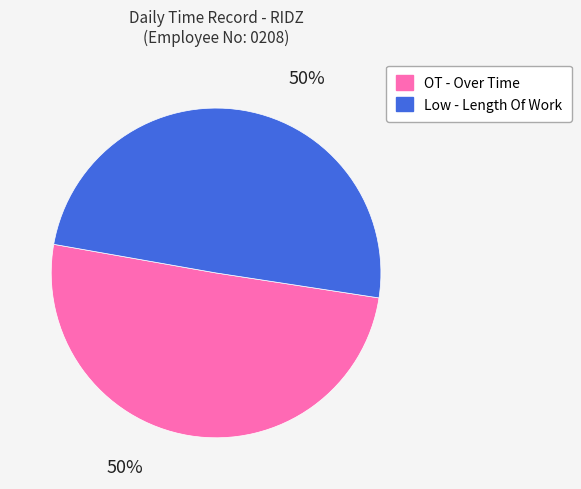

The OT - Over Time slice represents 50% of the pie. True or false?

True